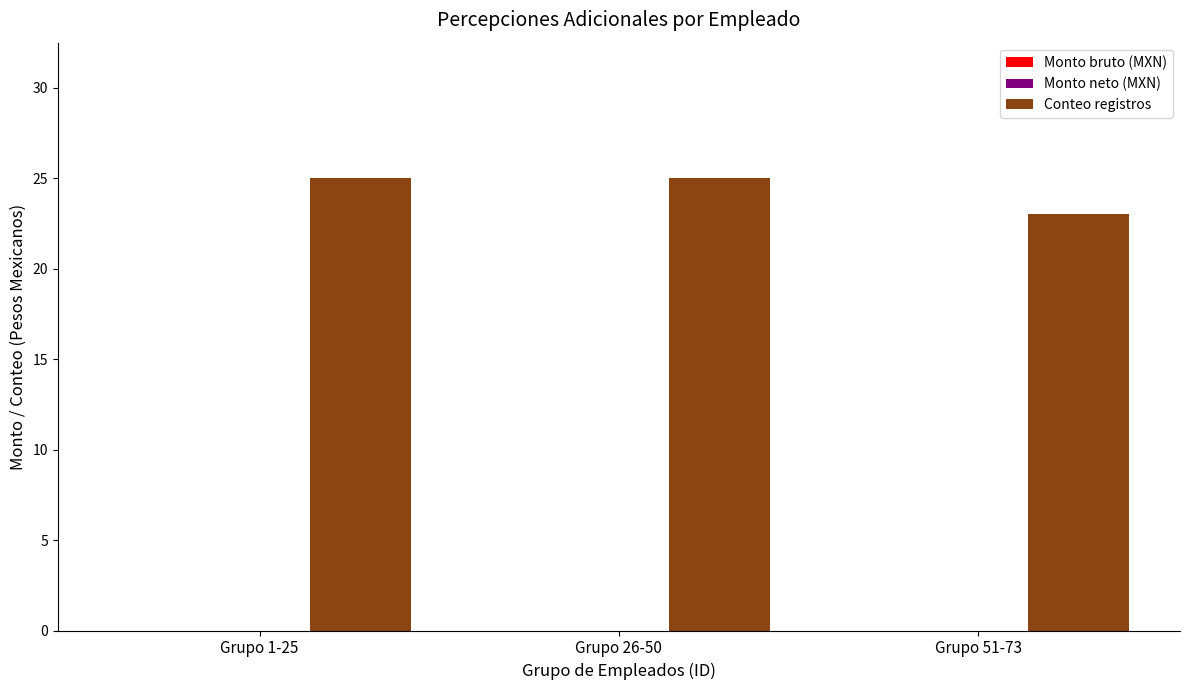

What is the sum of all values?

73